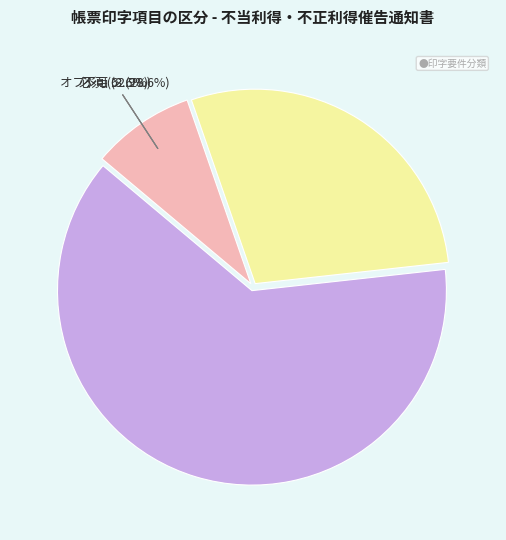

Combined, do オプション and 不可 account for over 50%?

No